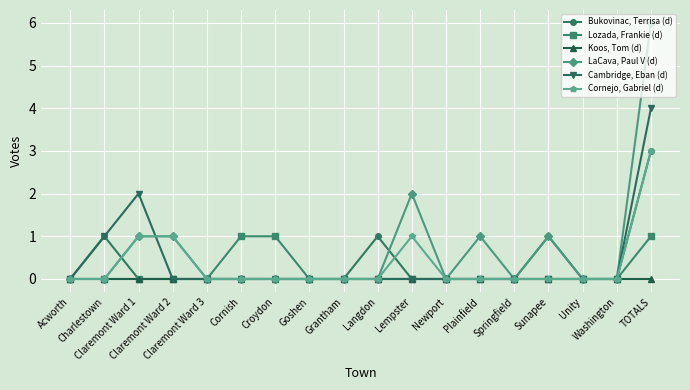

Which series has the largest range (max minus min)?

LaCava, Paul V (d)